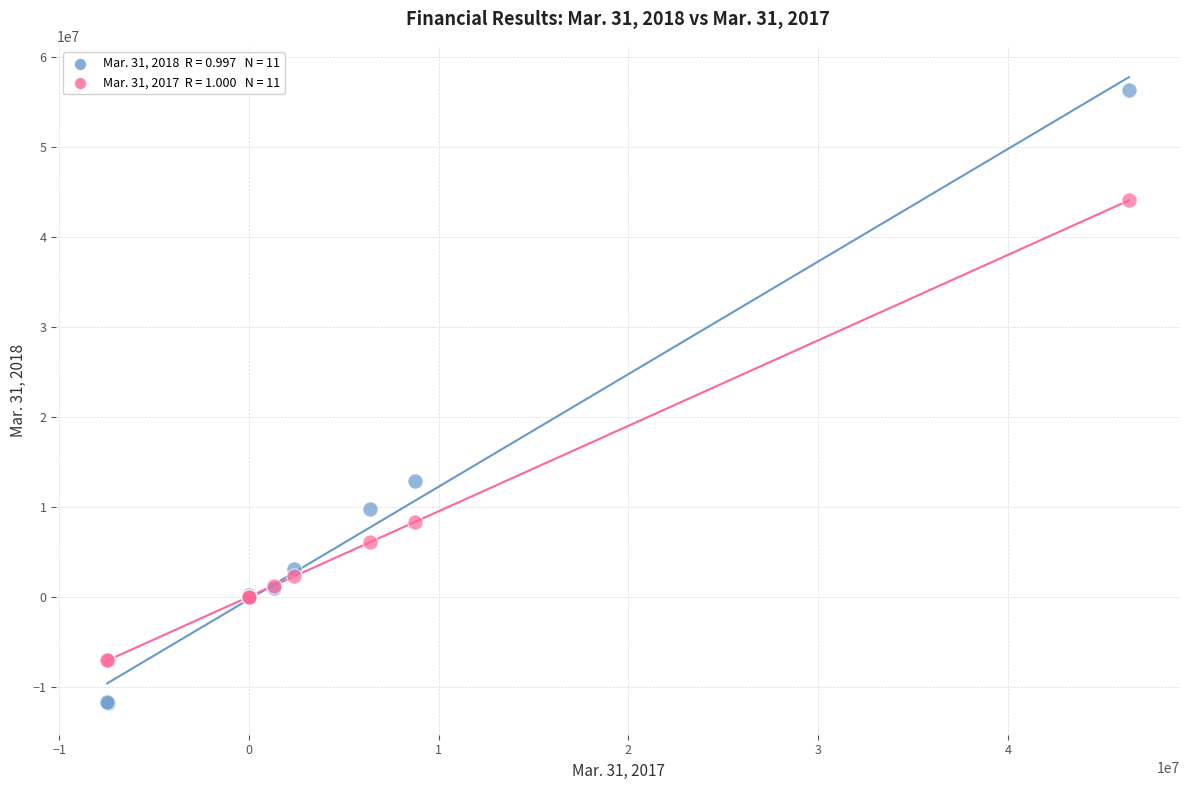

Across all series, what Y value is closest to 22251298?

12815394.0